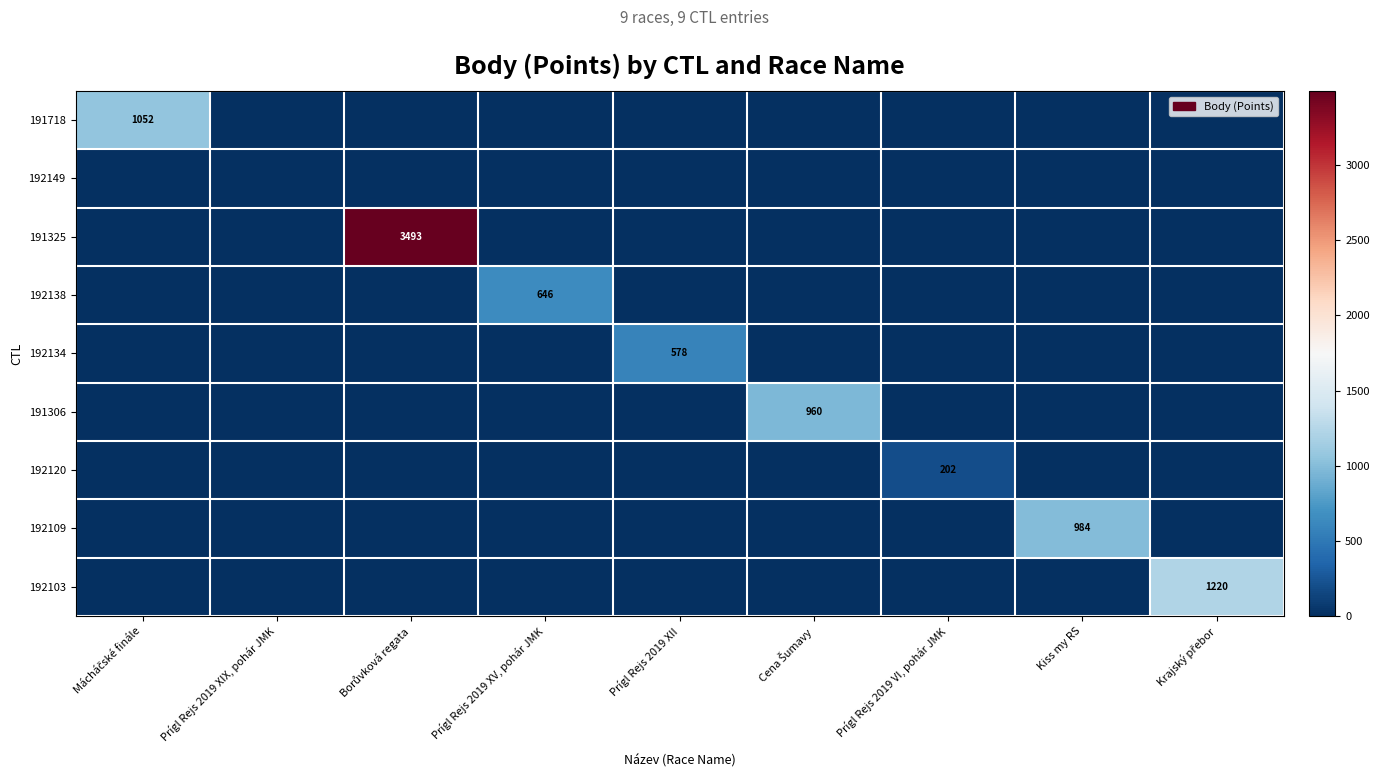

Which series has the largest range (max minus min)?

191325